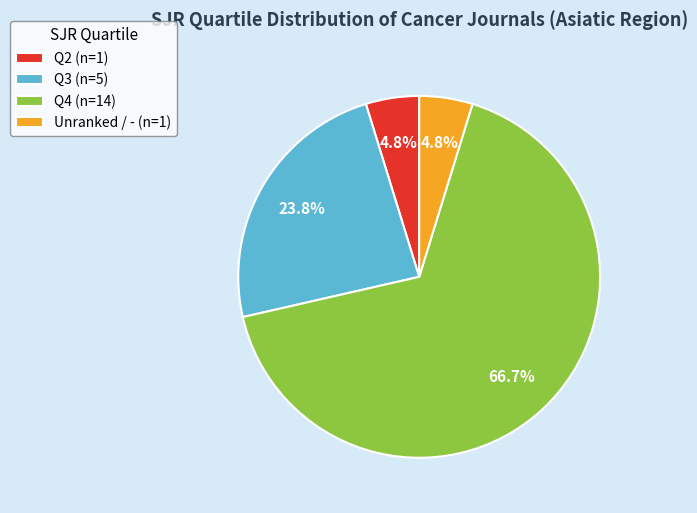

What portion of the pie excludes Q3 (n=5)?

76.2%